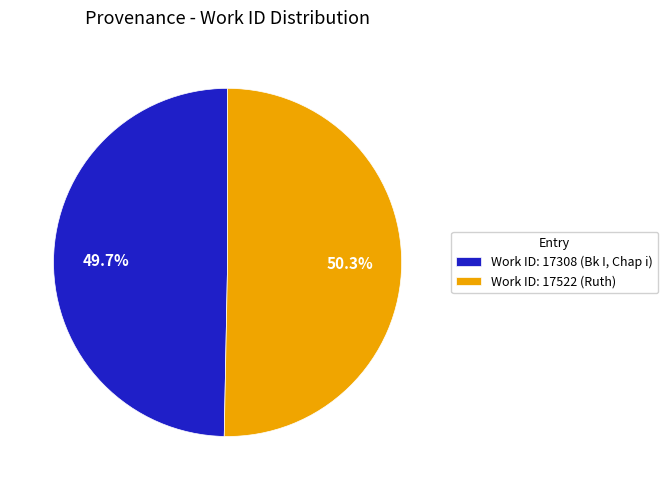

Count the number of slices in the pie.

2